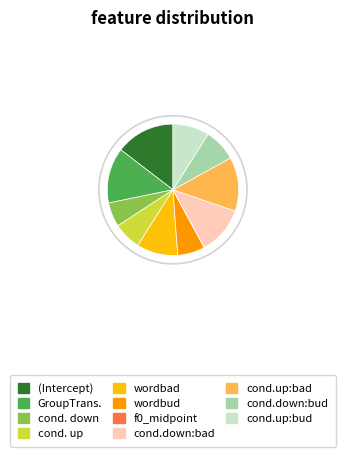

Do cond.down:bud and (Intercept) together represent more than half of the pie?

No